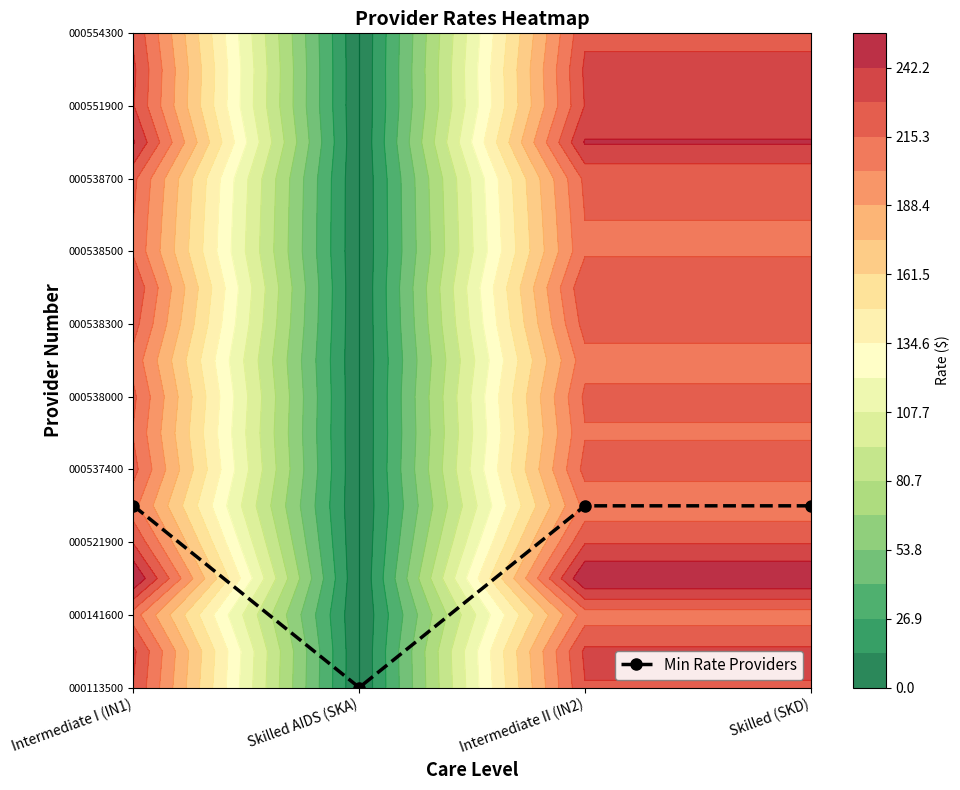

How many values are below 5?

1